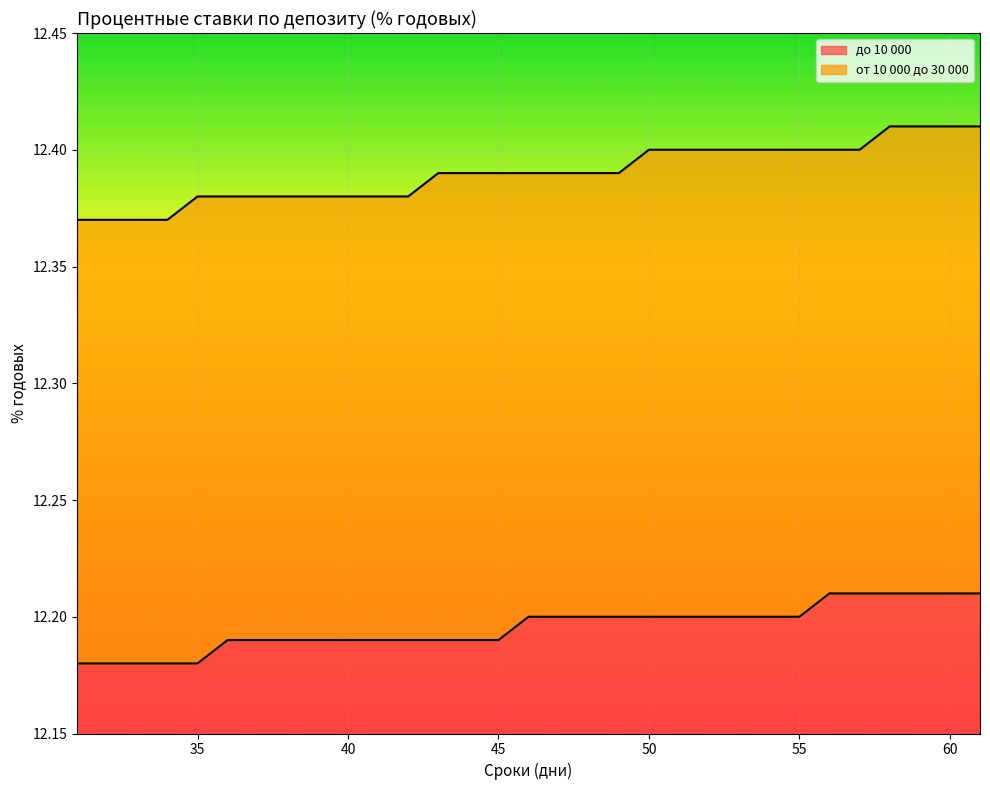

Reading right to left, what are all the values shown in this chart?

до 10 000: 12.2	12.2	12.2	12.2	12.2	12.2	12.2	12.2	12.2	12.2	12.2	12.2	12.2	12.2	12.2	12.2	12.2	12.2	12.2	12.2	12.2	12.2	12.2	12.2	12.2	12.2	12.2	12.2	12.2	12.2	12.2
от 10 000 до 30 000: 12.4	12.4	12.4	12.4	12.4	12.4	12.4	12.4	12.4	12.4	12.4	12.4	12.4	12.4	12.4	12.4	12.4	12.4	12.4	12.4	12.4	12.4	12.4	12.4	12.4	12.4	12.4	12.4	12.4	12.4	12.4